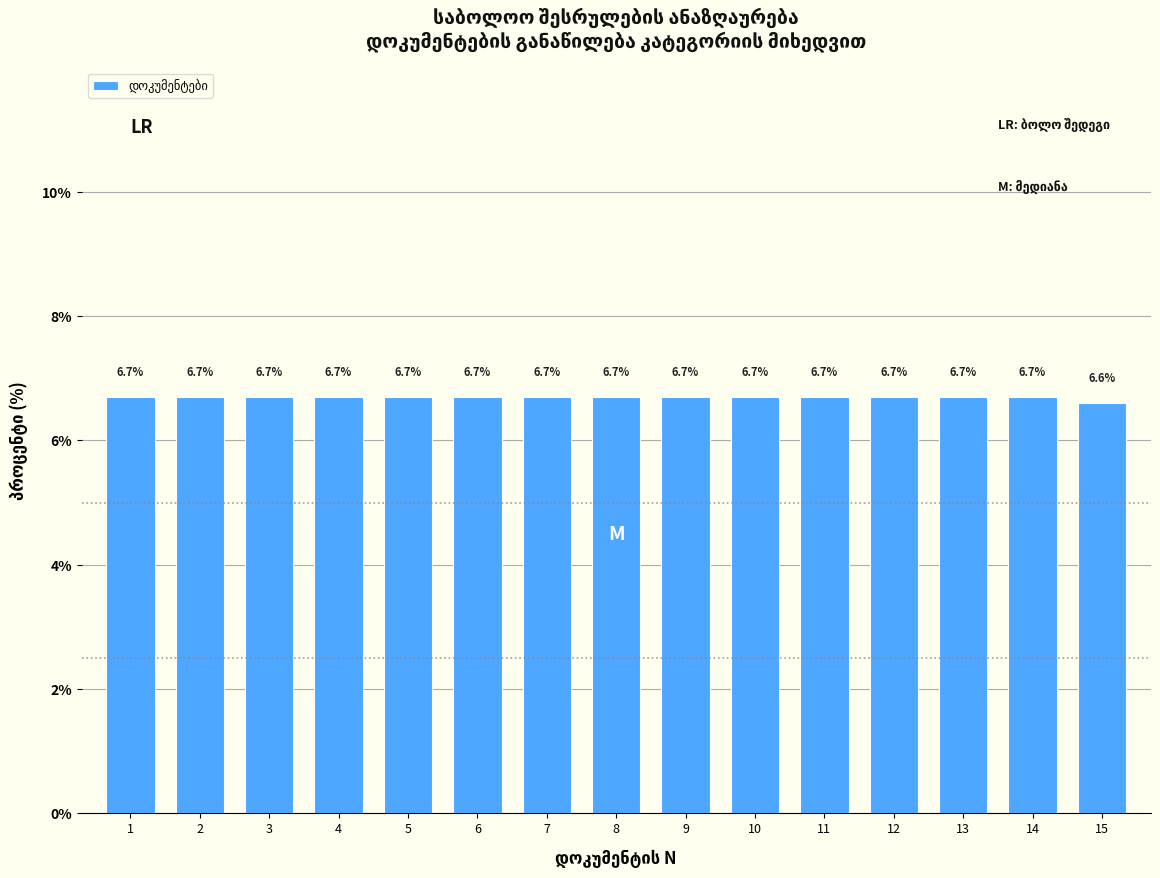

Reading right to left, list all the values displayed in this chart.

15=6.6	14=6.7	13=6.7	12=6.7	11=6.7	10=6.7	9=6.7	8=6.7	7=6.7	6=6.7	5=6.7	4=6.7	3=6.7	2=6.7	1=6.7